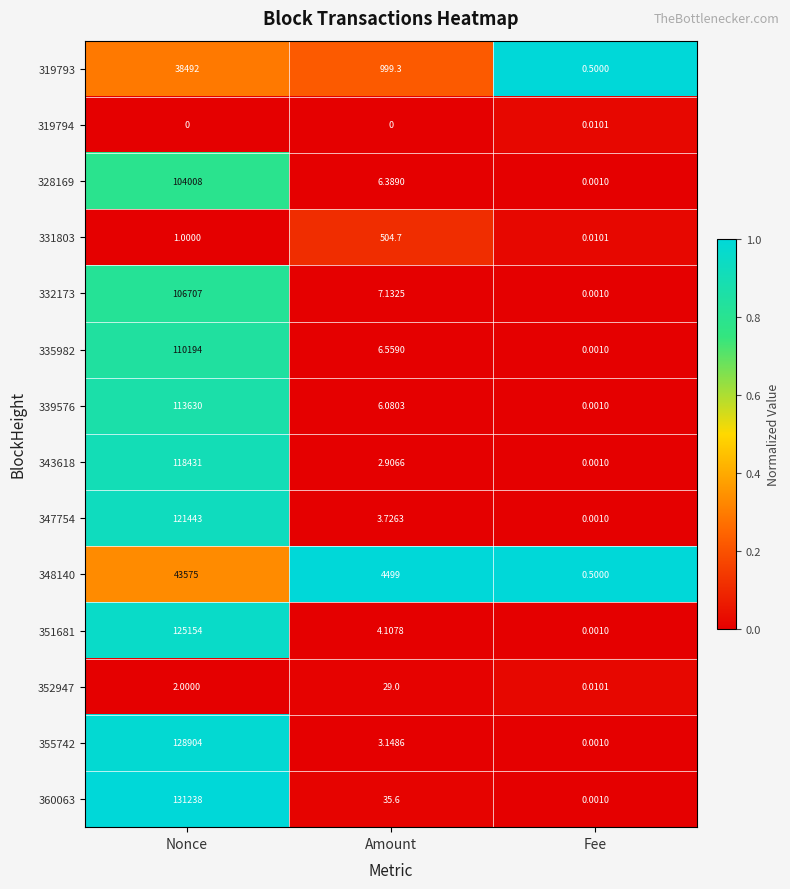

Is the value of 347754 at Fee greater than the value of 339576 at Amount?

No